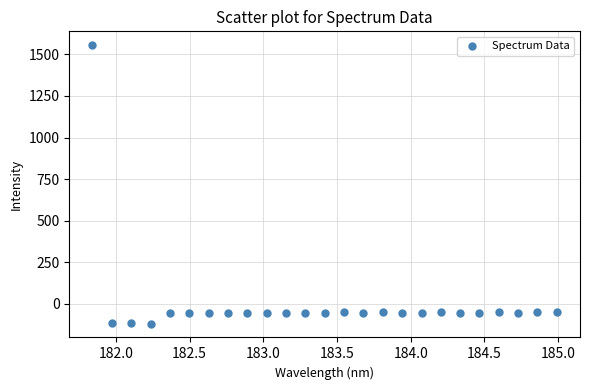

What is the range of X values (max minus min)?

3.1